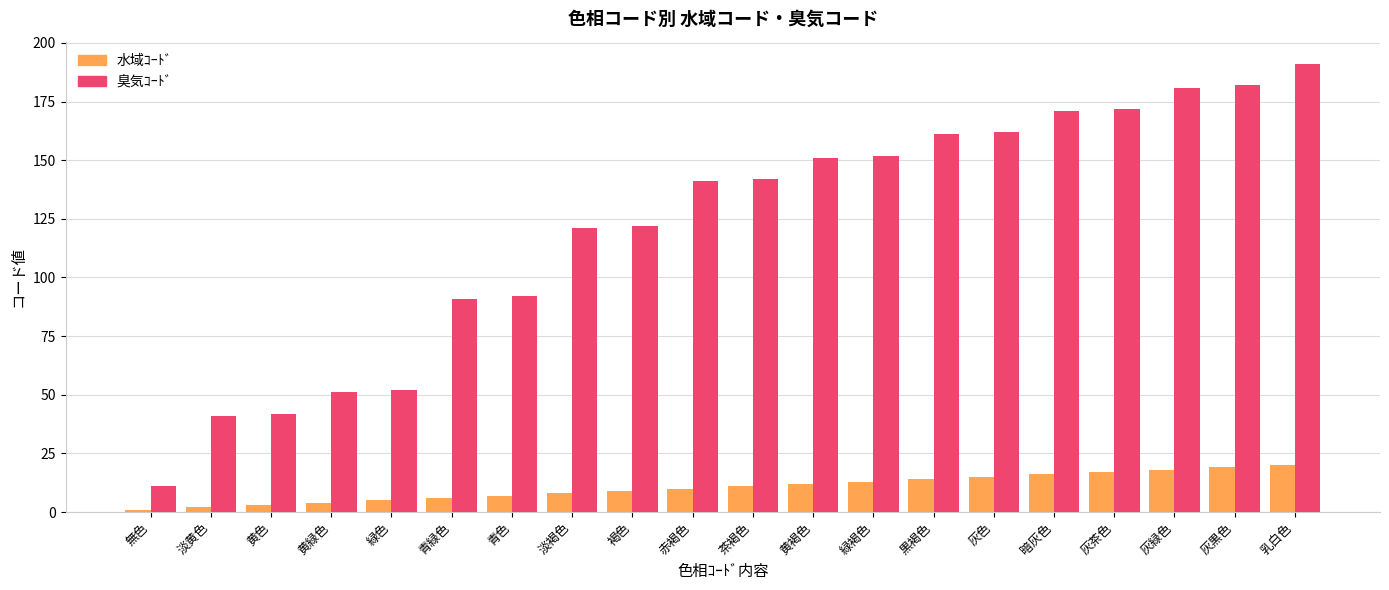

How many data points does each series have?

20